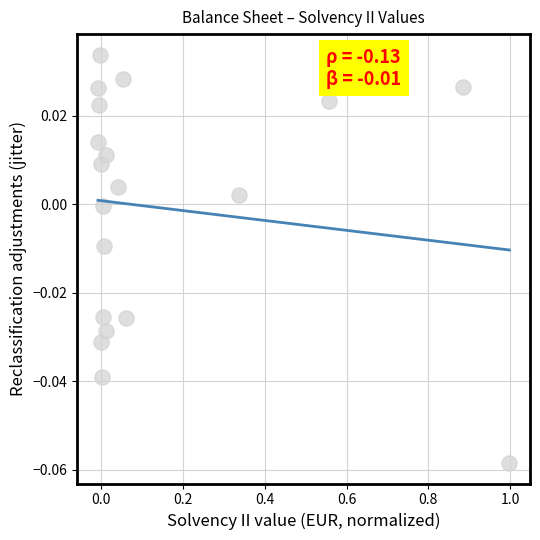

What is the range of X values (max minus min)?

1.0